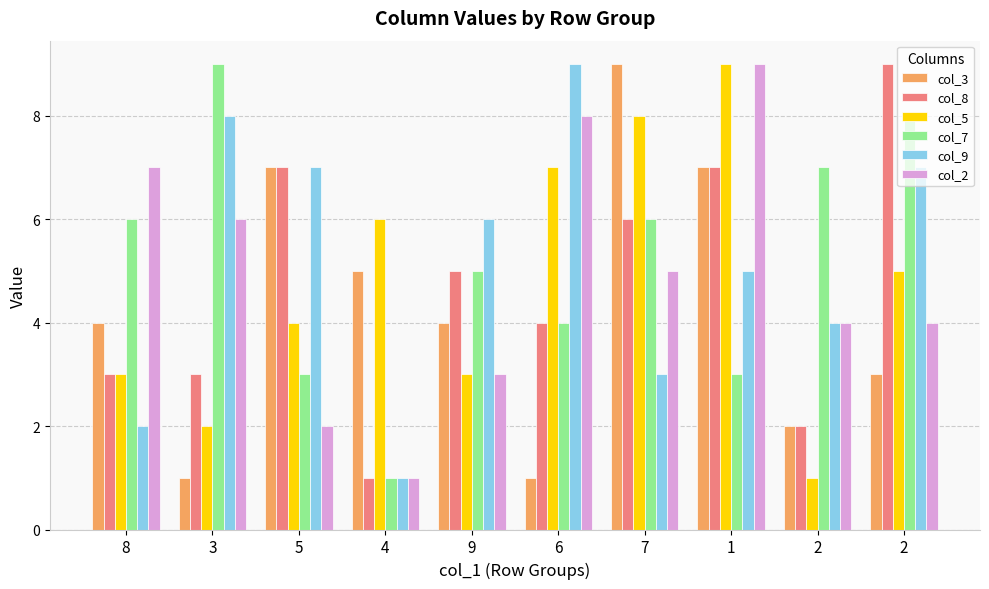

How many bars are there in each group?

6